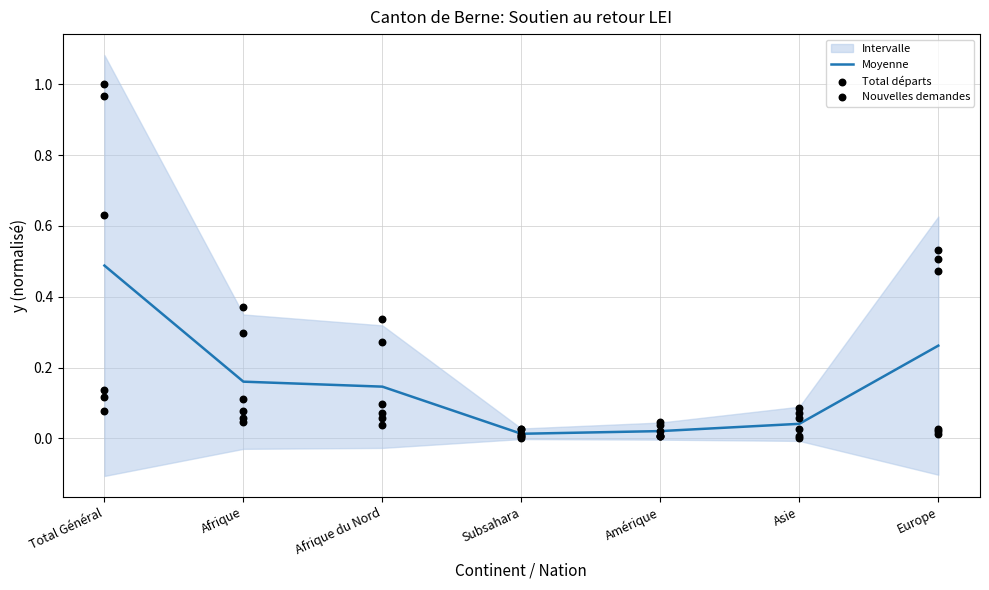

Is the value of Renvois pays Dublin at Subsahara greater than the value of Reprises du séjour at Subsahara?

Yes